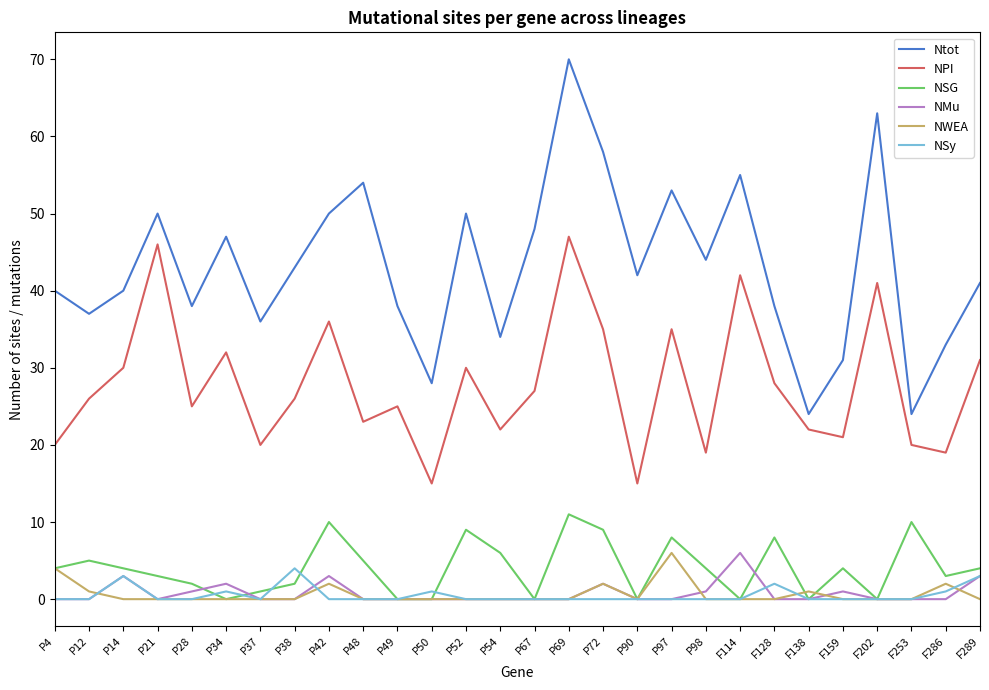

Does the chart have visible grid lines?

No